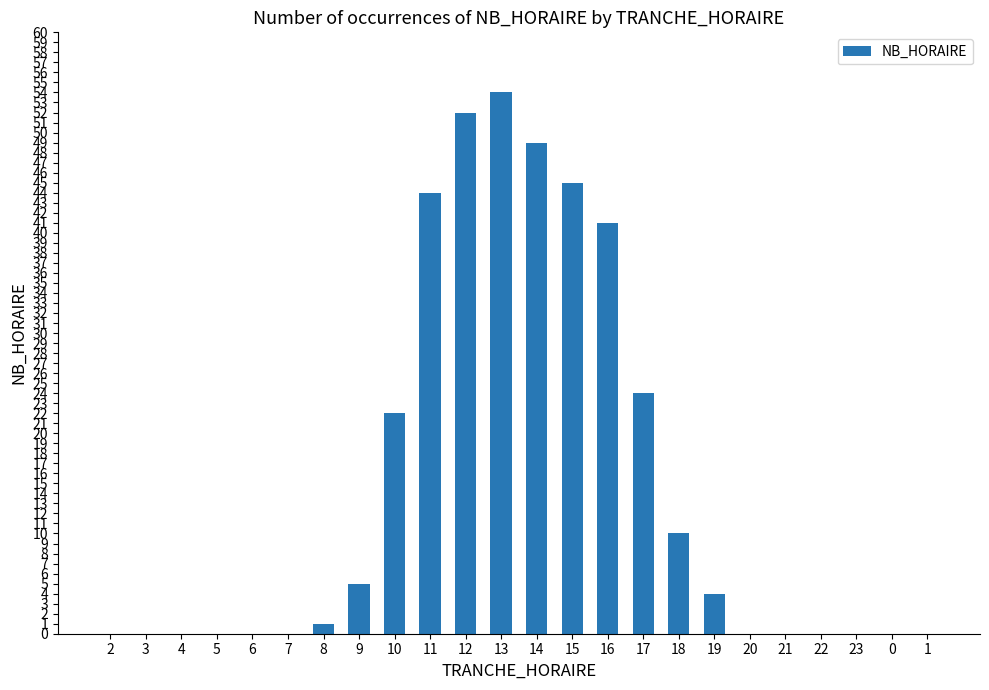

Reading left to right, list all the values displayed in this chart.

0	0	0	0	0	0	1	5	22	44	52	54	49	45	41	24	10	4	0	0	0	0	0	0